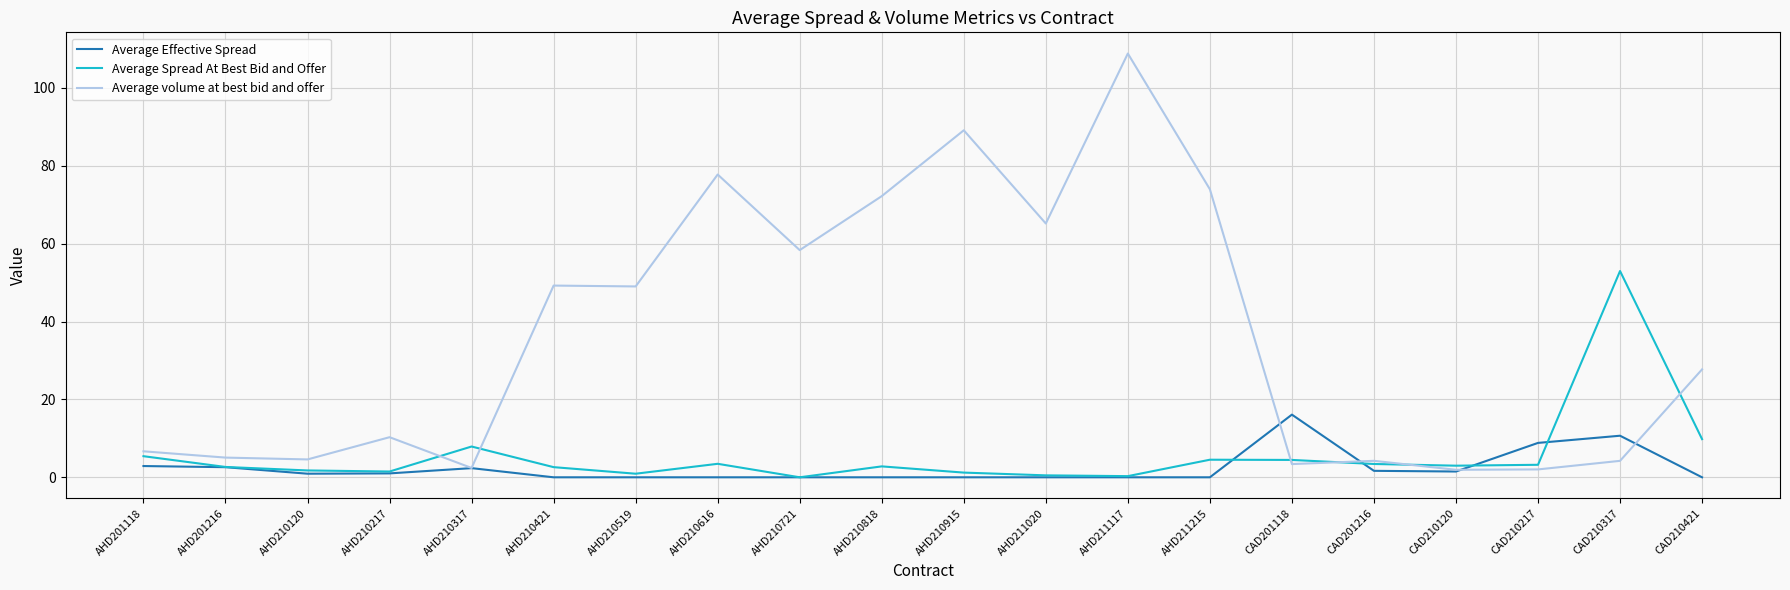

List the series in order of their peak value, highest first.

Average volume at best bid and offer, Average Spread At Best Bid and Offer, Average Effective Spread